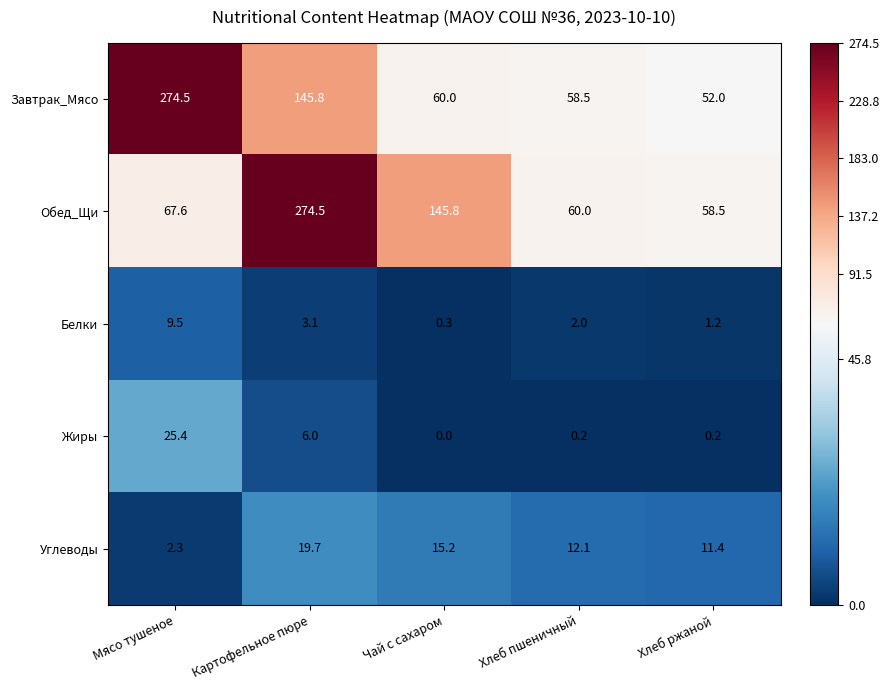

What is the greatest value displayed?

274.5